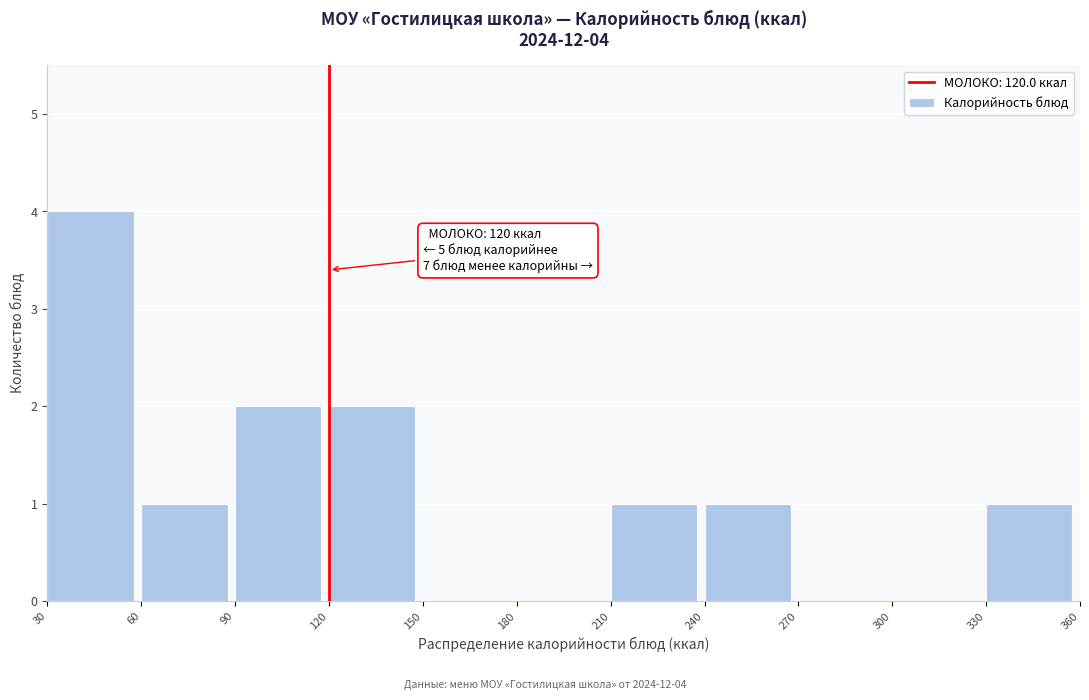

Over which range of the x-axis is the bar tallest?

30 to 60